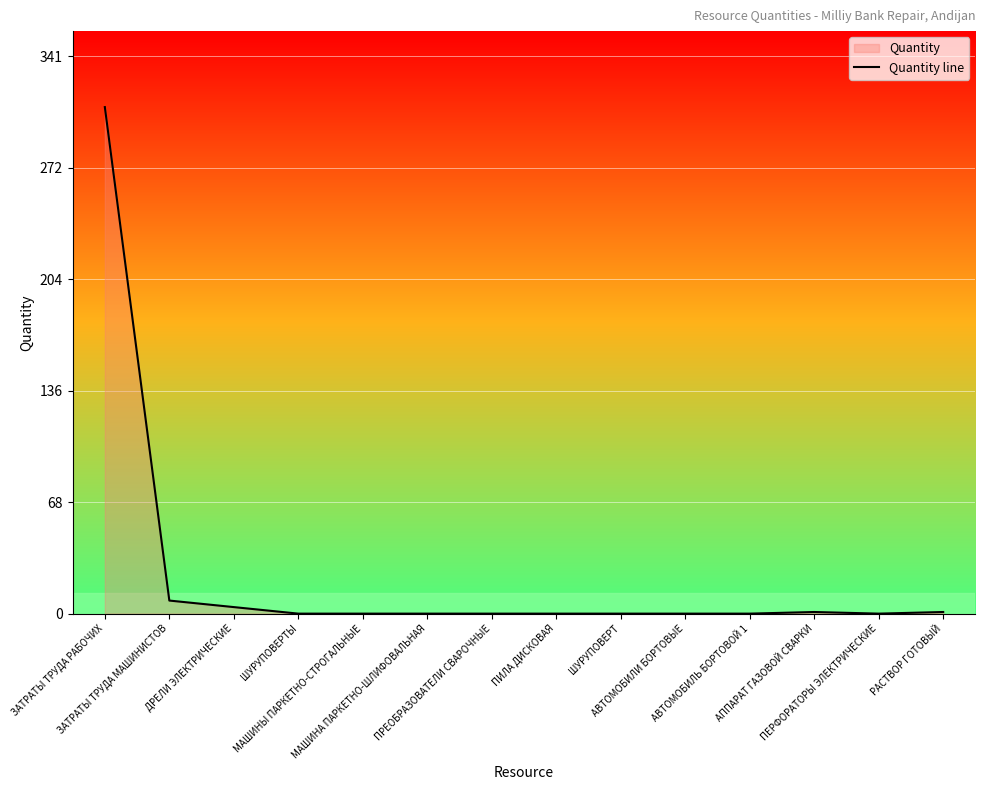

Which label corresponds to the largest value in the chart?

ЗАТРАТЫ ТРУДА РАБОЧИХ